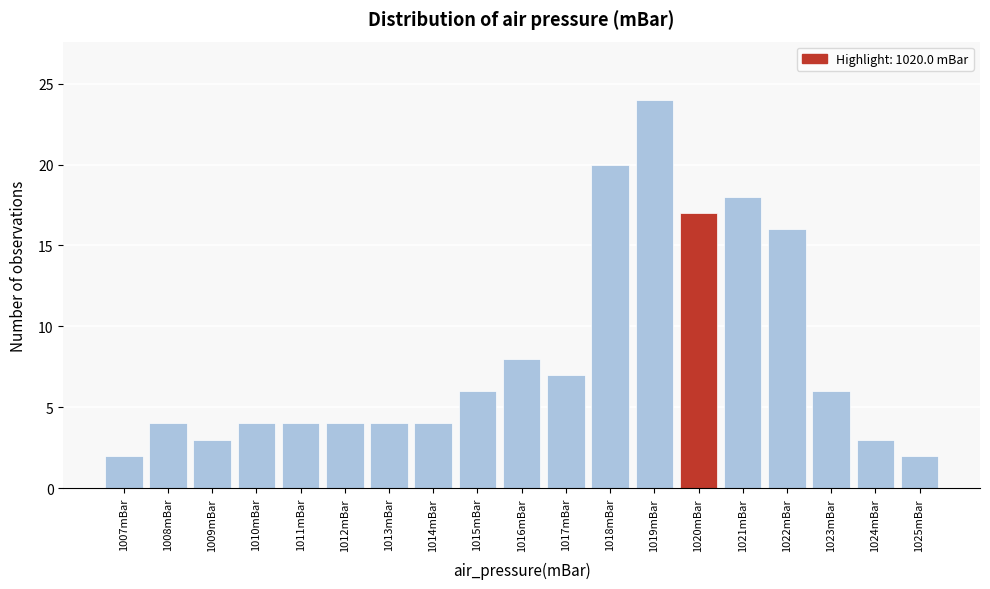

Which range on the x-axis has the tallest bar?

1018.5 to 1019.5